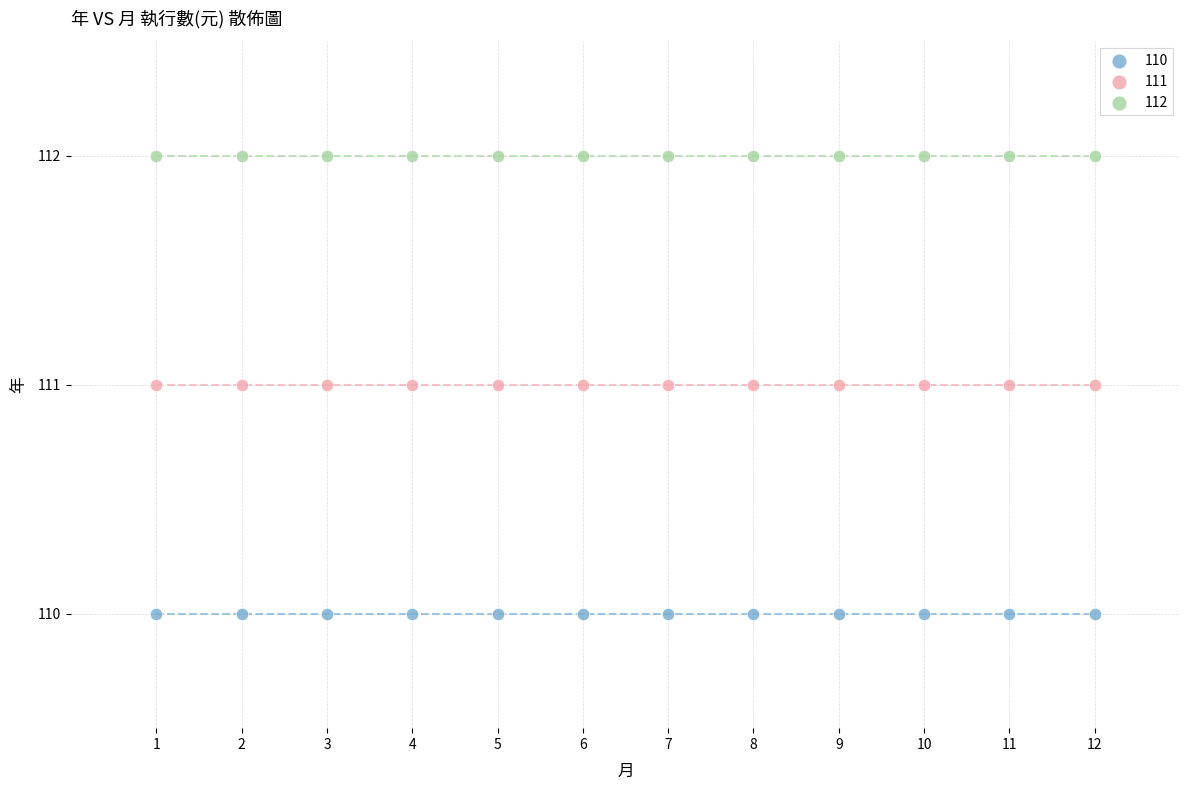

Which series contains the highest Y value?

112